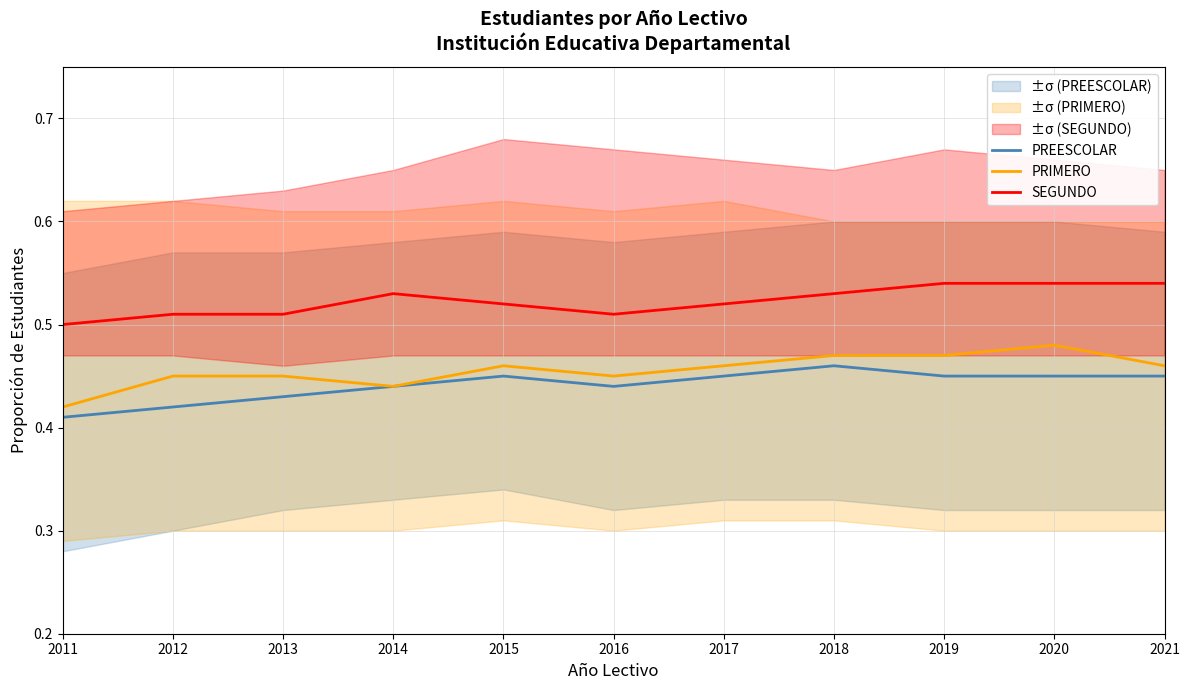

At which category does the chart reach its peak across all series?

2019